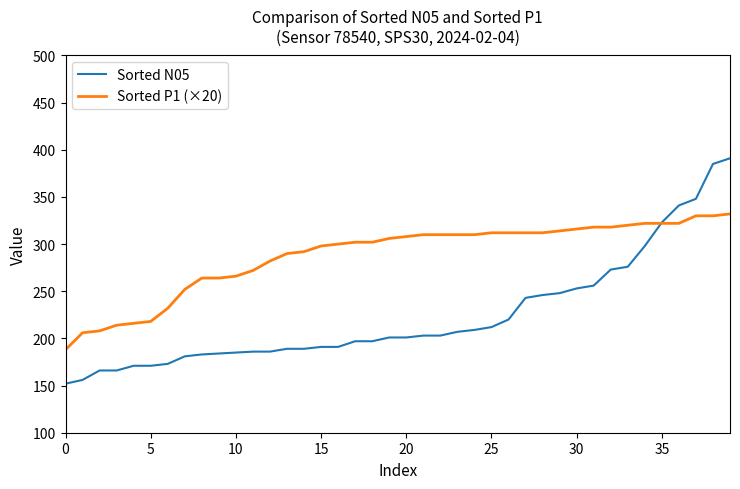

Rank the series by their maximum value, from highest to lowest.

Sorted N05, Sorted P1 (×20)